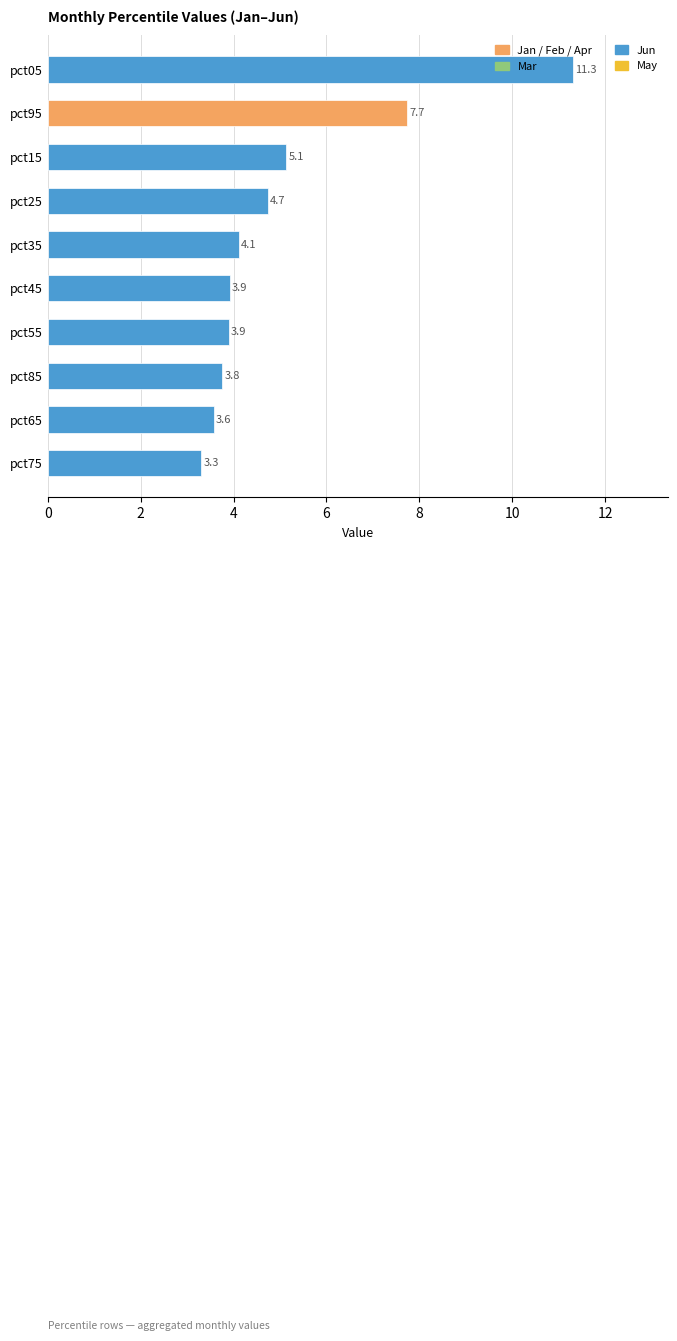

Does the chart contain any negative values?

No